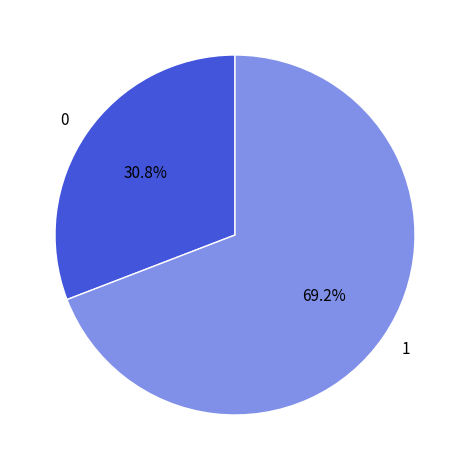

Does any single category account for the majority?

Yes